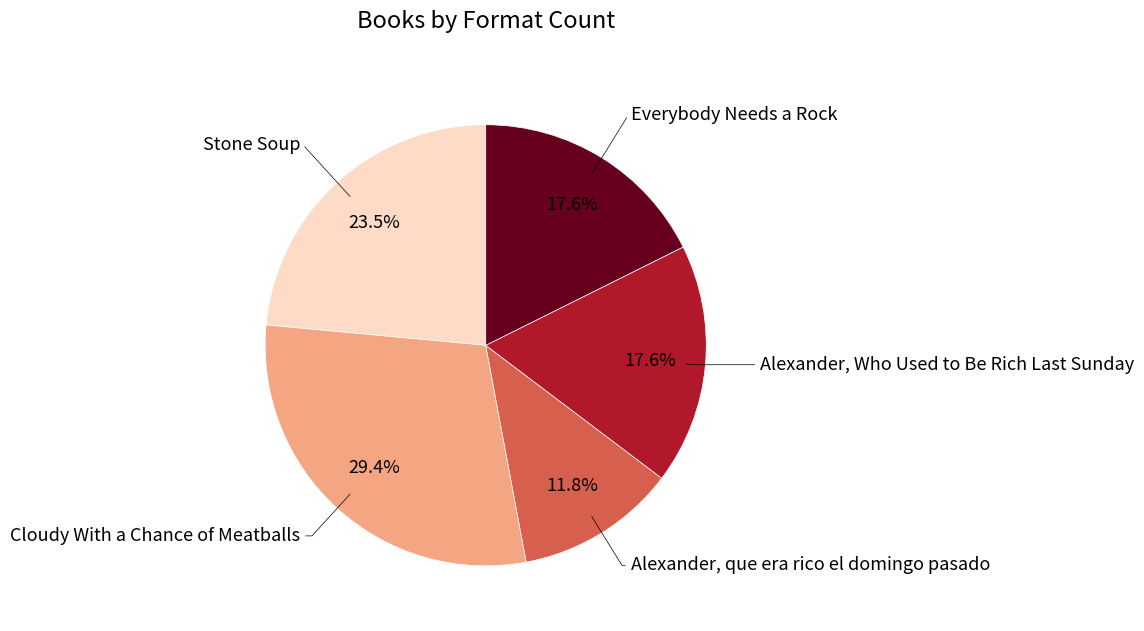

What portion of the pie excludes Stone Soup?

76.5%